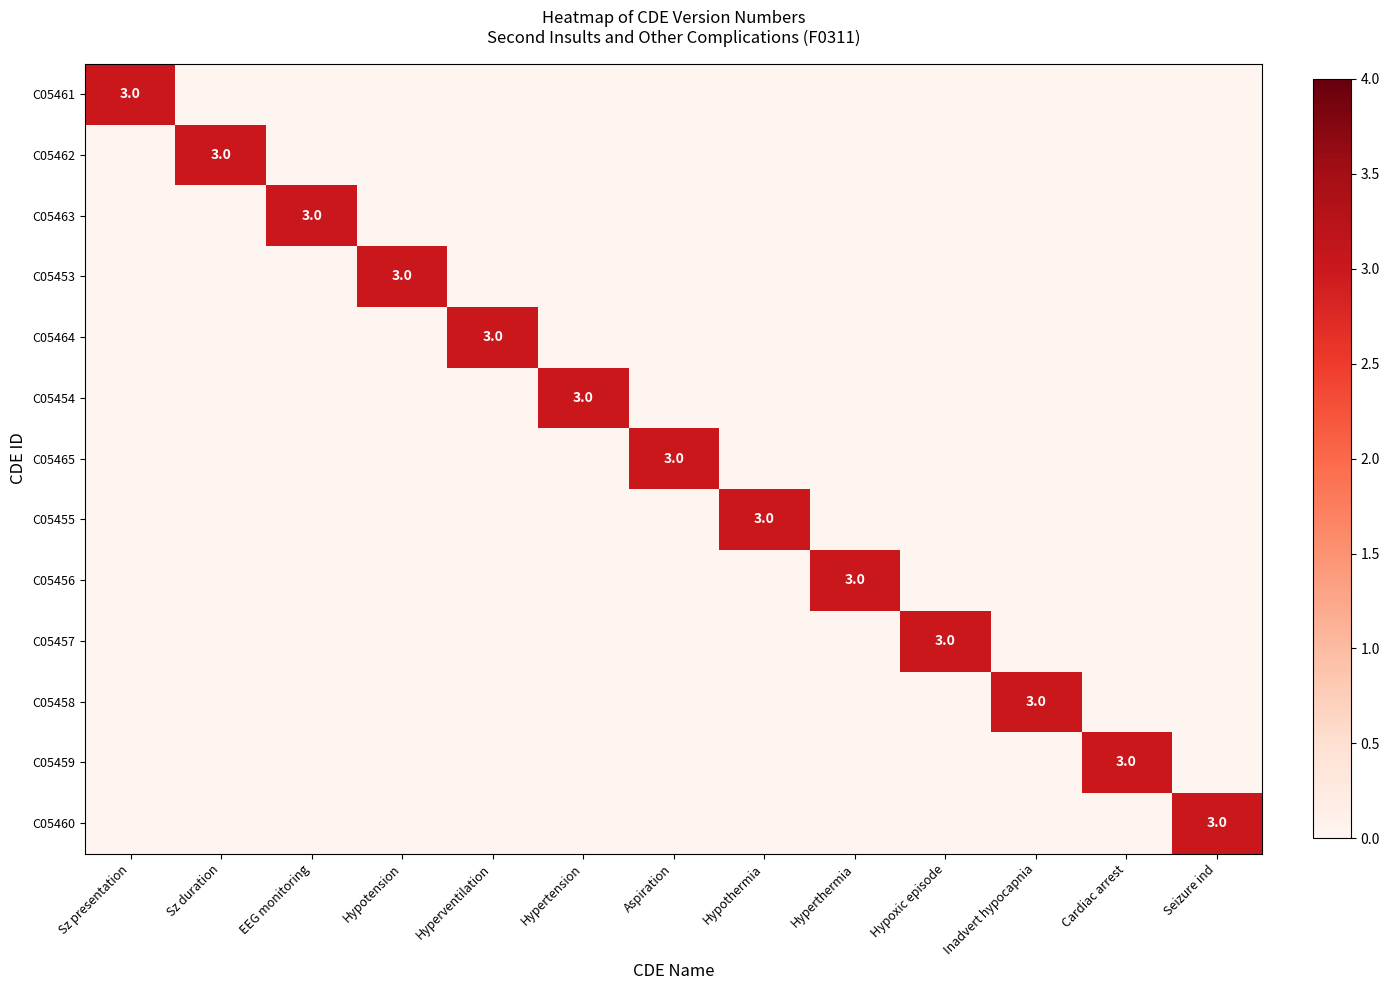

True or false: C05458 has a value of 1 at Hypothermia.

False